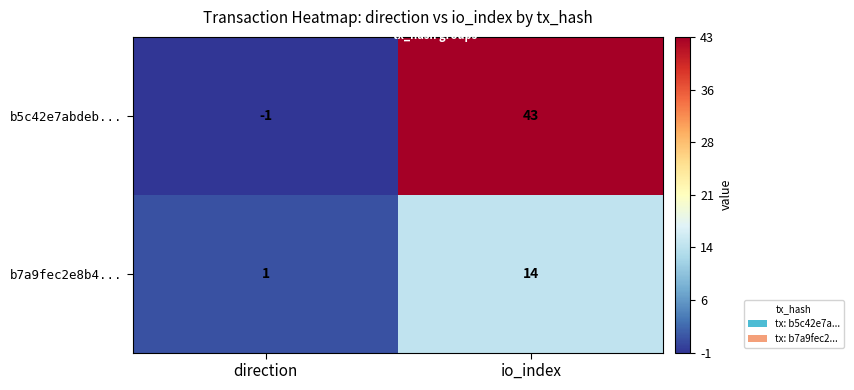

At which label is b7a9fec2e8b4... closest to 7?

direction